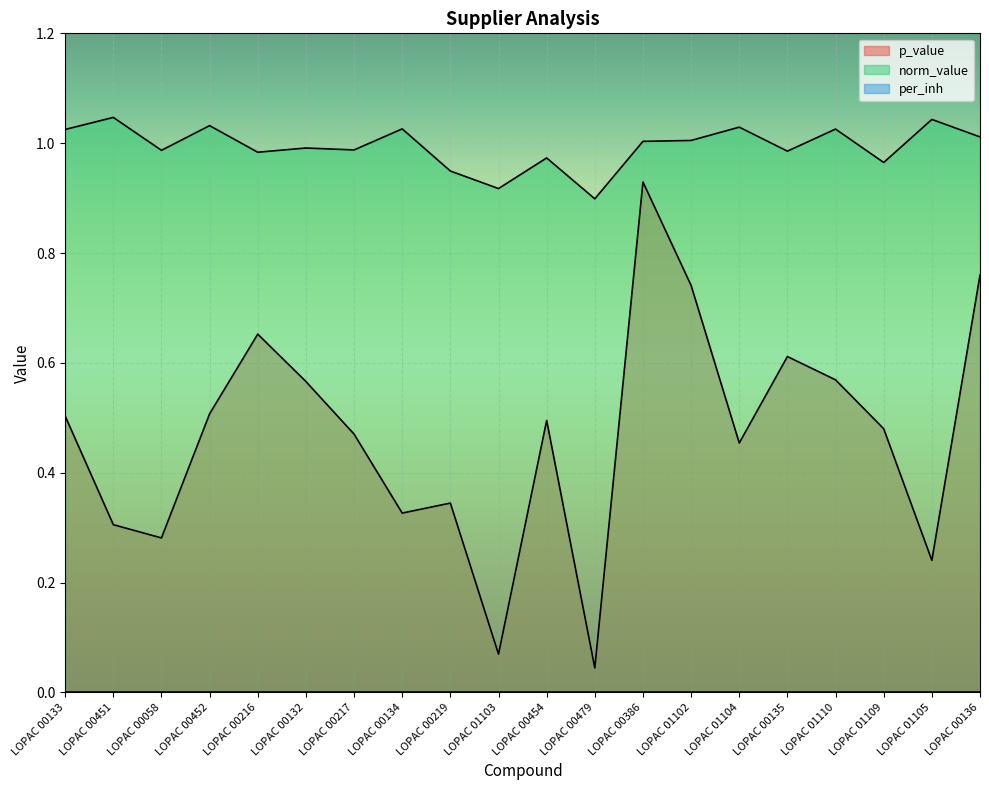

What is the maximum value for p_value?

0.9